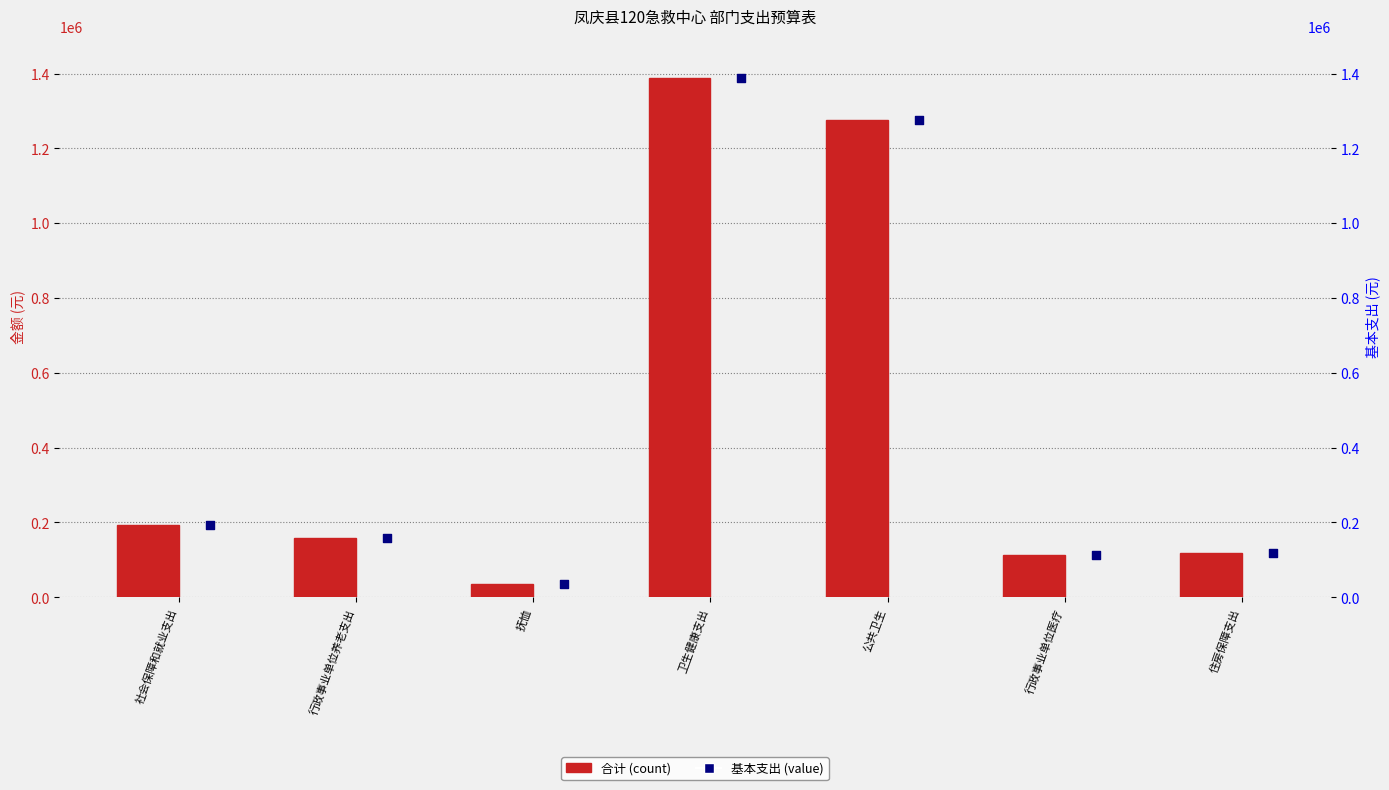

Which series has the largest total across all categories?

合计